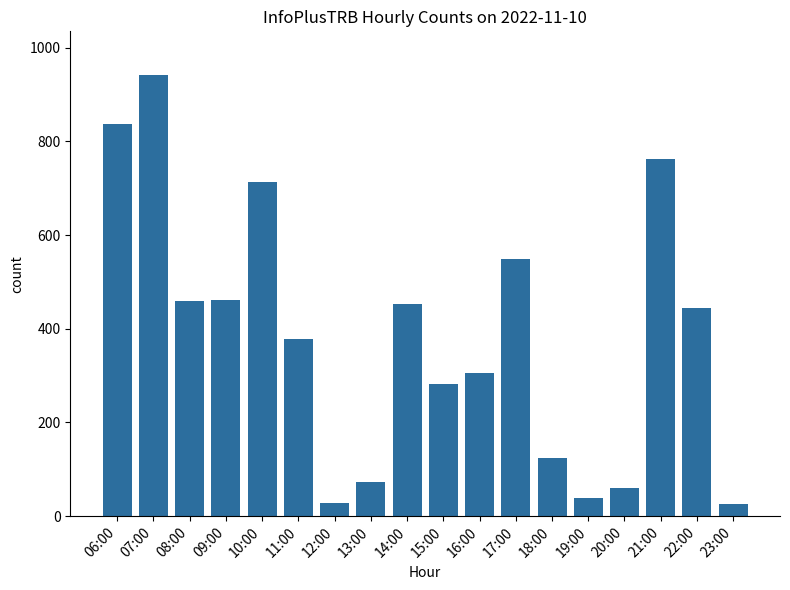

What is the change in value from 19:00 to 21:00?

+724